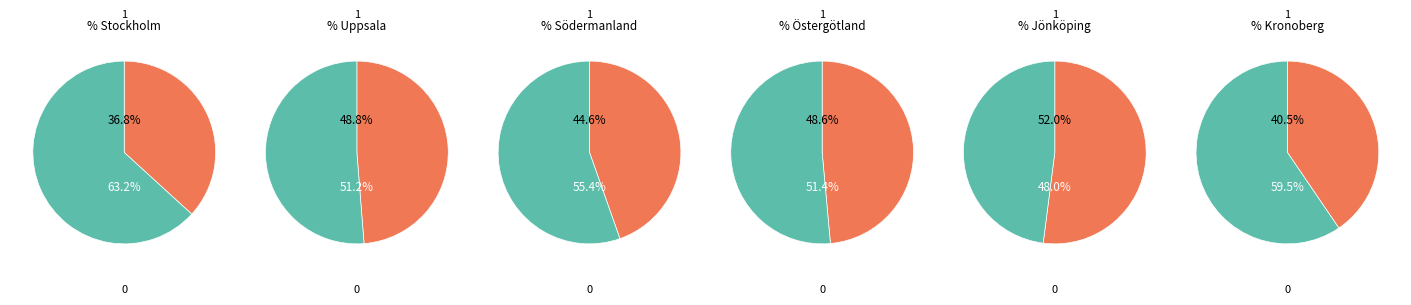

To the nearest percent, what is the difference between the 0 and 1 slice percentages?

19%